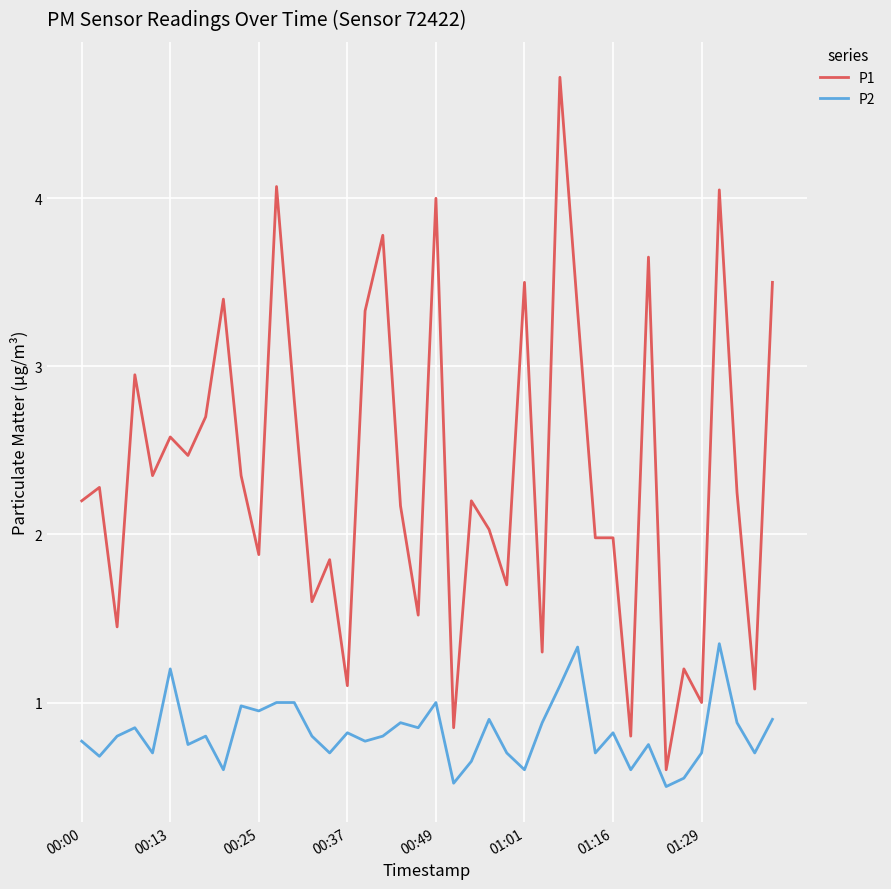

What is the lowest value of the P2 series?

0.5